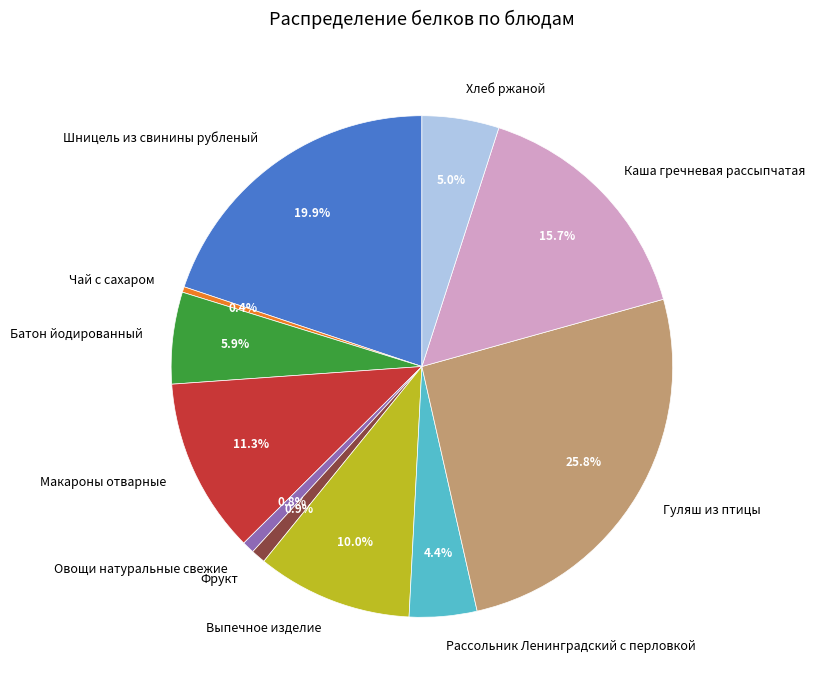

Is Фрукт the majority of the pie?

No